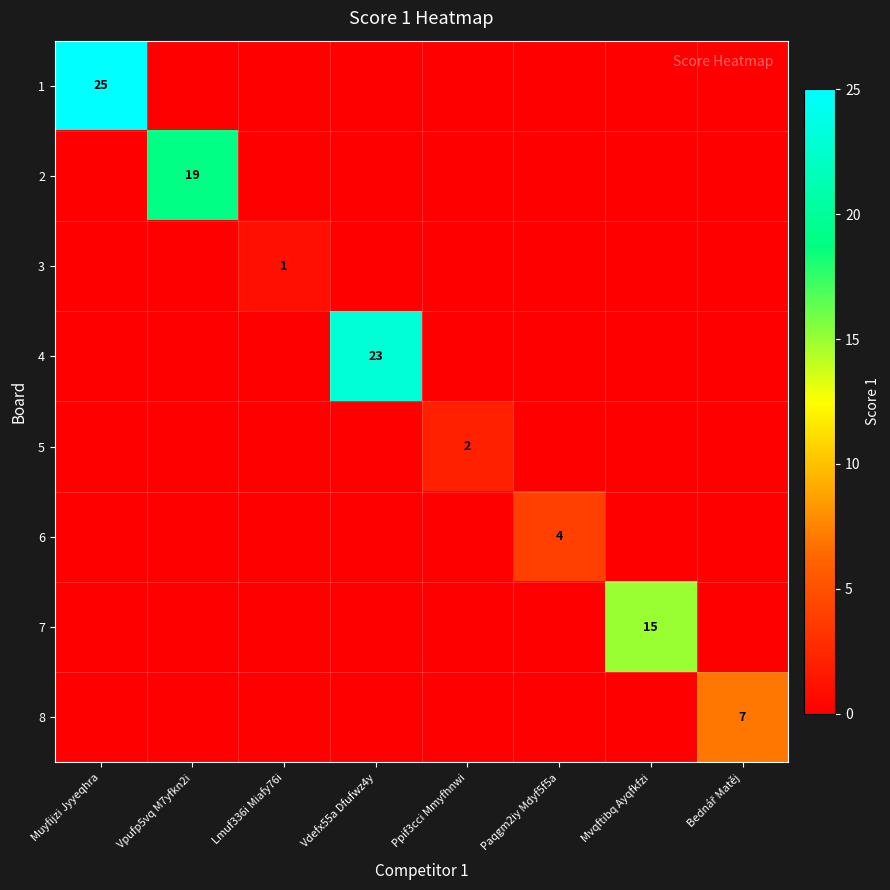

True or false: 5 has a value of 2 at Ppif3cci Mmyfhnwi.

True